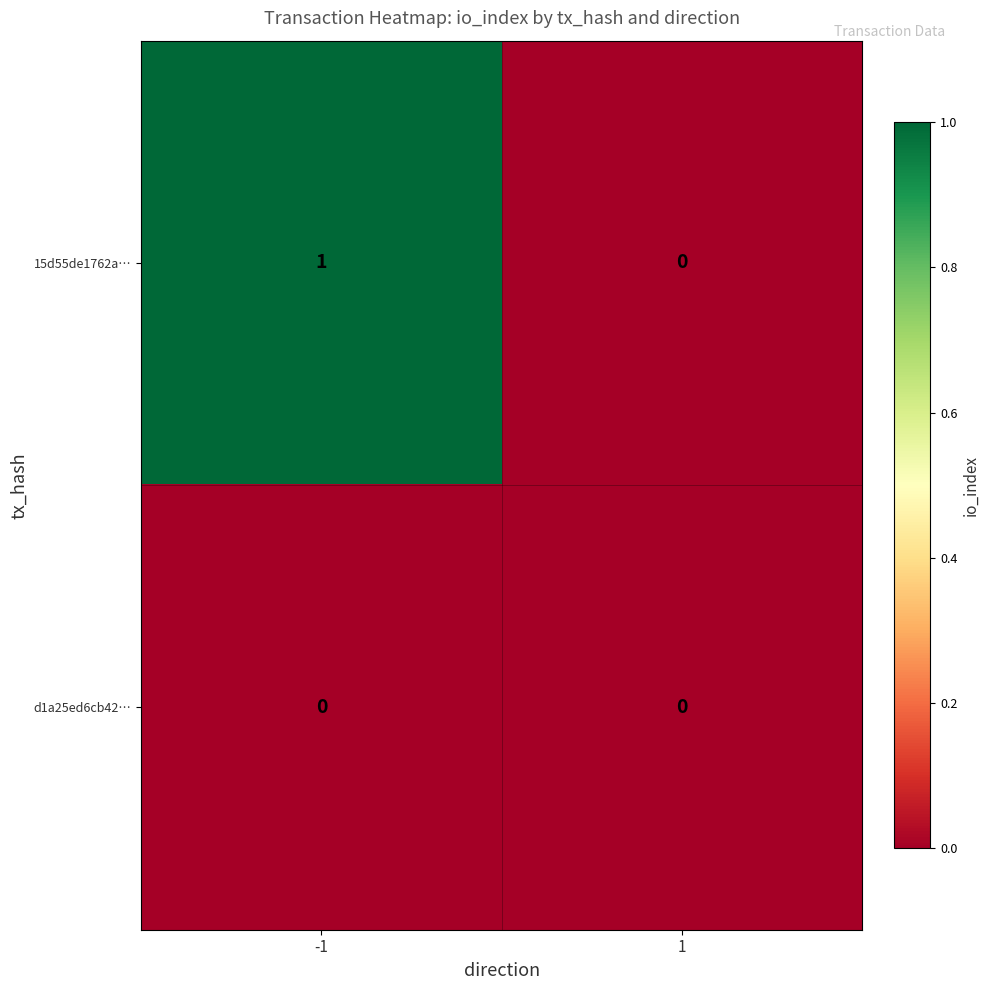

Reading left to right, transcribe all the data shown in this chart.

15d55de1762a…: 1	0
d1a25ed6cb42…: 0	0